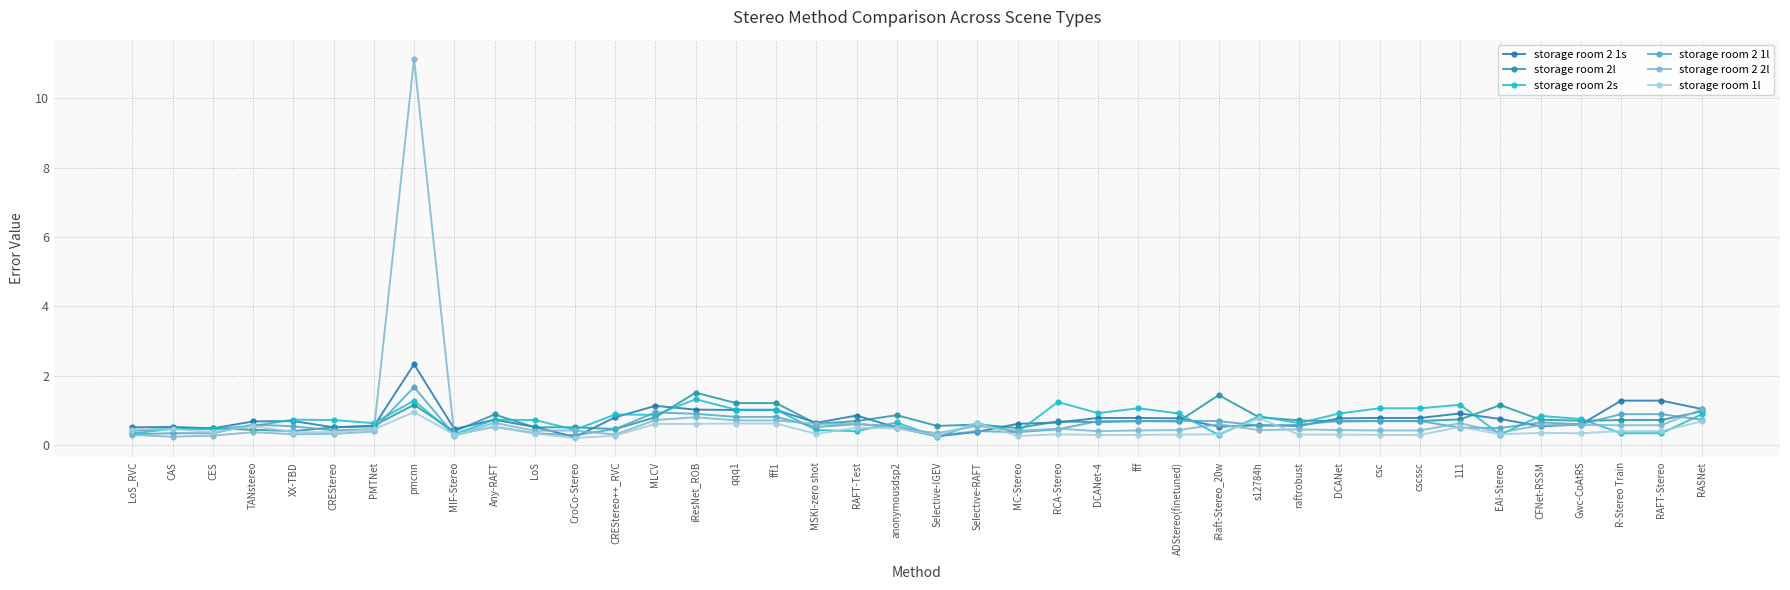

What is the total value across all series at TANstereo?

3.2